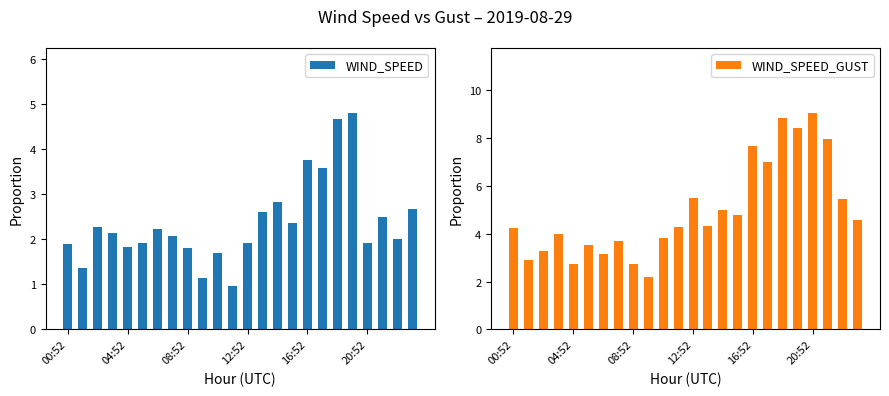

What is the difference between the second highest and minimum values in the WIND_SPEED series?

3.7